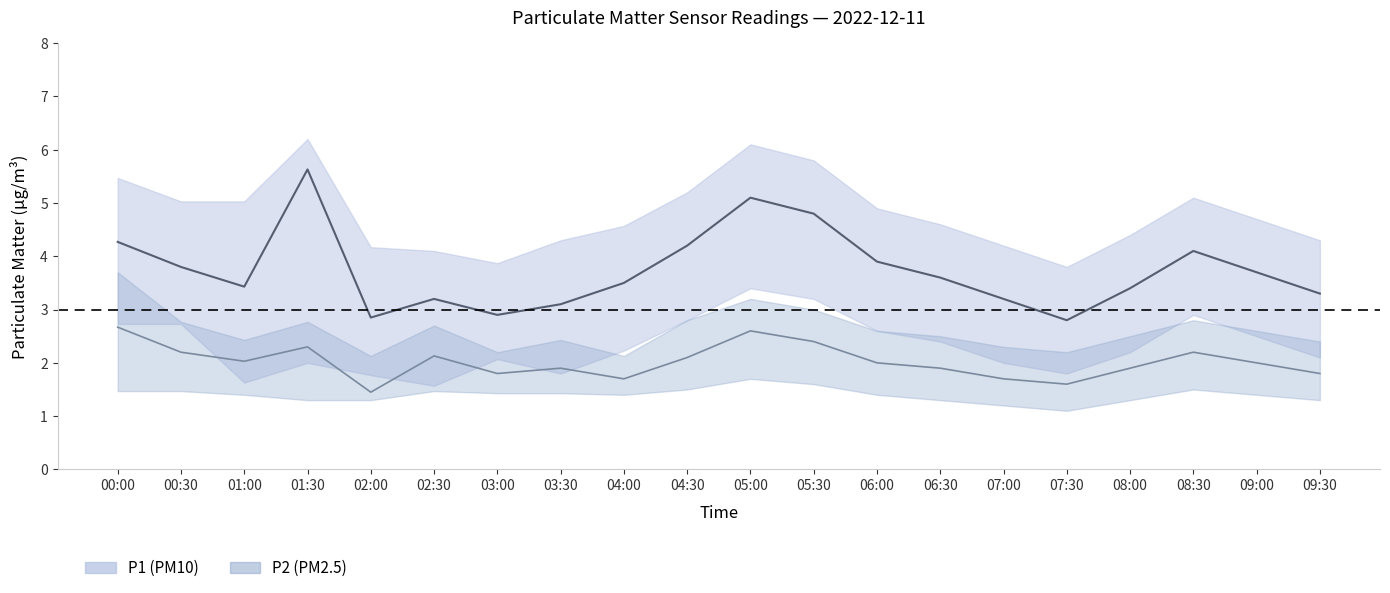

Reading left to right, list all the values displayed in this chart.

P1: 00:00=4.3	00:30=3.8	01:00=3.4	01:30=5.6	02:00=2.9	02:30=3.2	03:00=2.9	03:30=3.1	04:00=3.5	04:30=4.2	05:00=5.1	05:30=4.8	06:00=3.9	06:30=3.6	07:00=3.2	07:30=2.8	08:00=3.4	08:30=4.1	09:00=3.7	09:30=3.3
P1_upper: 00:00=5.5	00:30=5.0	01:00=5.0	01:30=6.2	02:00=4.2	02:30=4.1	03:00=3.9	03:30=4.3	04:00=4.6	04:30=5.2	05:00=6.1	05:30=5.8	06:00=4.9	06:30=4.6	07:00=4.2	07:30=3.8	08:00=4.4	08:30=5.1	09:00=4.7	09:30=4.3
P1_lower: 00:00=2.7	00:30=2.7	01:00=1.6	01:30=2.0	02:00=1.8	02:30=1.6	03:00=2.1	03:30=1.8	04:00=2.2	04:30=2.8	05:00=3.4	05:30=3.2	06:00=2.6	06:30=2.4	07:00=2.0	07:30=1.8	08:00=2.2	08:30=2.9	09:00=2.5	09:30=2.1
P2: 00:00=2.7	00:30=2.2	01:00=2.0	01:30=2.3	02:00=1.4	02:30=2.1	03:00=1.8	03:30=1.9	04:00=1.7	04:30=2.1	05:00=2.6	05:30=2.4	06:00=2.0	06:30=1.9	07:00=1.7	07:30=1.6	08:00=1.9	08:30=2.2	09:00=2.0	09:30=1.8
P2_upper: 00:00=3.7	00:30=2.8	01:00=2.4	01:30=2.8	02:00=2.1	02:30=2.7	03:00=2.2	03:30=2.4	04:00=2.1	04:30=2.8	05:00=3.2	05:30=3.0	06:00=2.6	06:30=2.5	07:00=2.3	07:30=2.2	08:00=2.5	08:30=2.8	09:00=2.6	09:30=2.4
P2_lower: 00:00=1.5	00:30=1.5	01:00=1.4	01:30=1.3	02:00=1.3	02:30=1.5	03:00=1.4	03:30=1.4	04:00=1.4	04:30=1.5	05:00=1.7	05:30=1.6	06:00=1.4	06:30=1.3	07:00=1.2	07:30=1.1	08:00=1.3	08:30=1.5	09:00=1.4	09:30=1.3